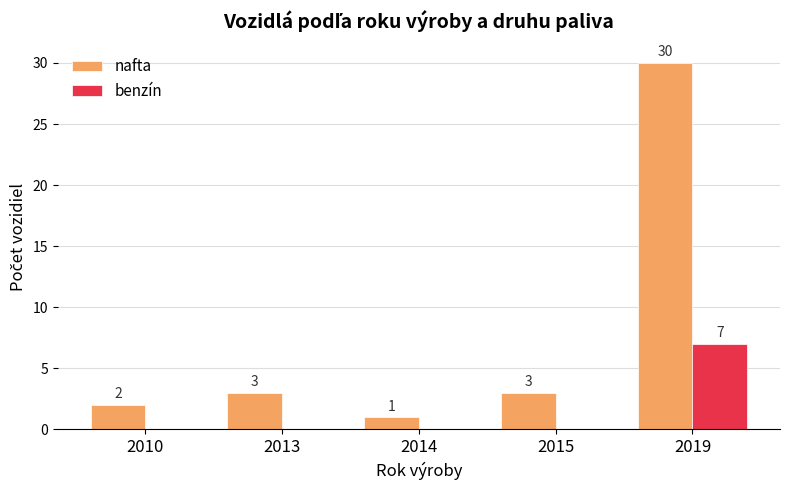

At which category is the sum across all series the highest?

2019